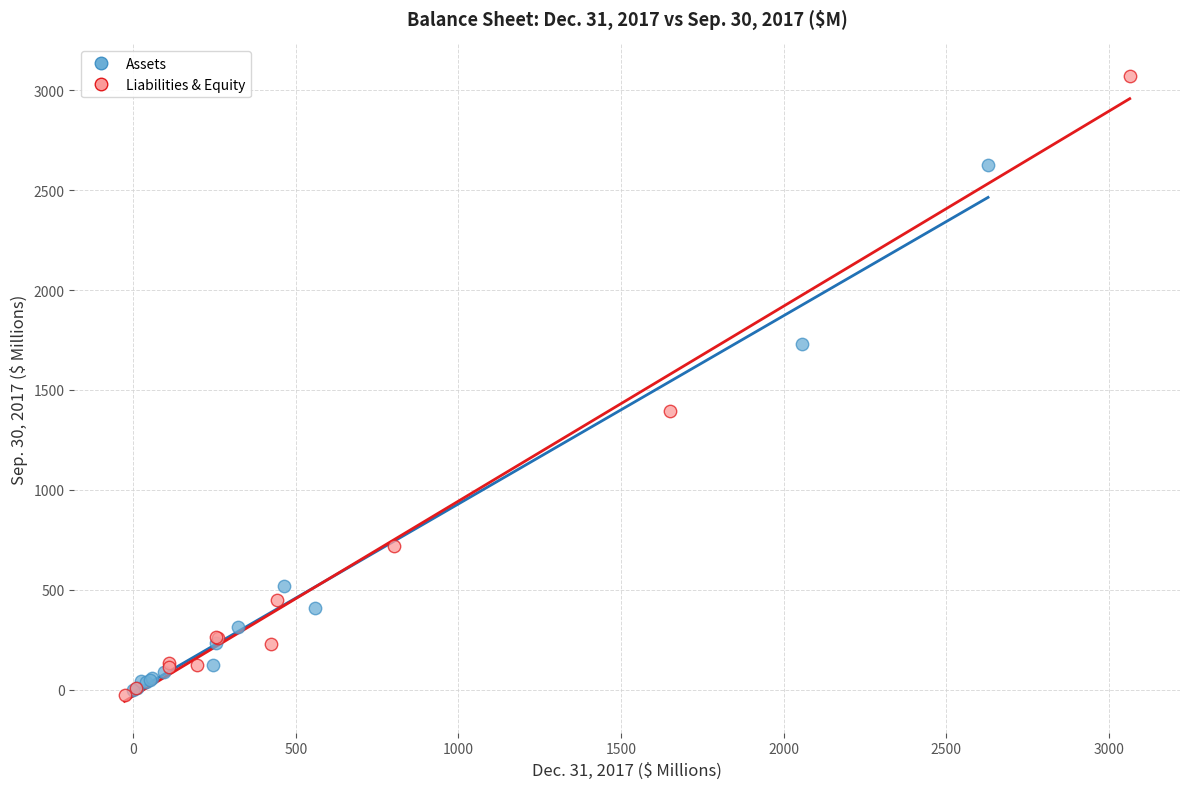

Which series reaches the maximum Y coordinate?

Liabilities & Equity